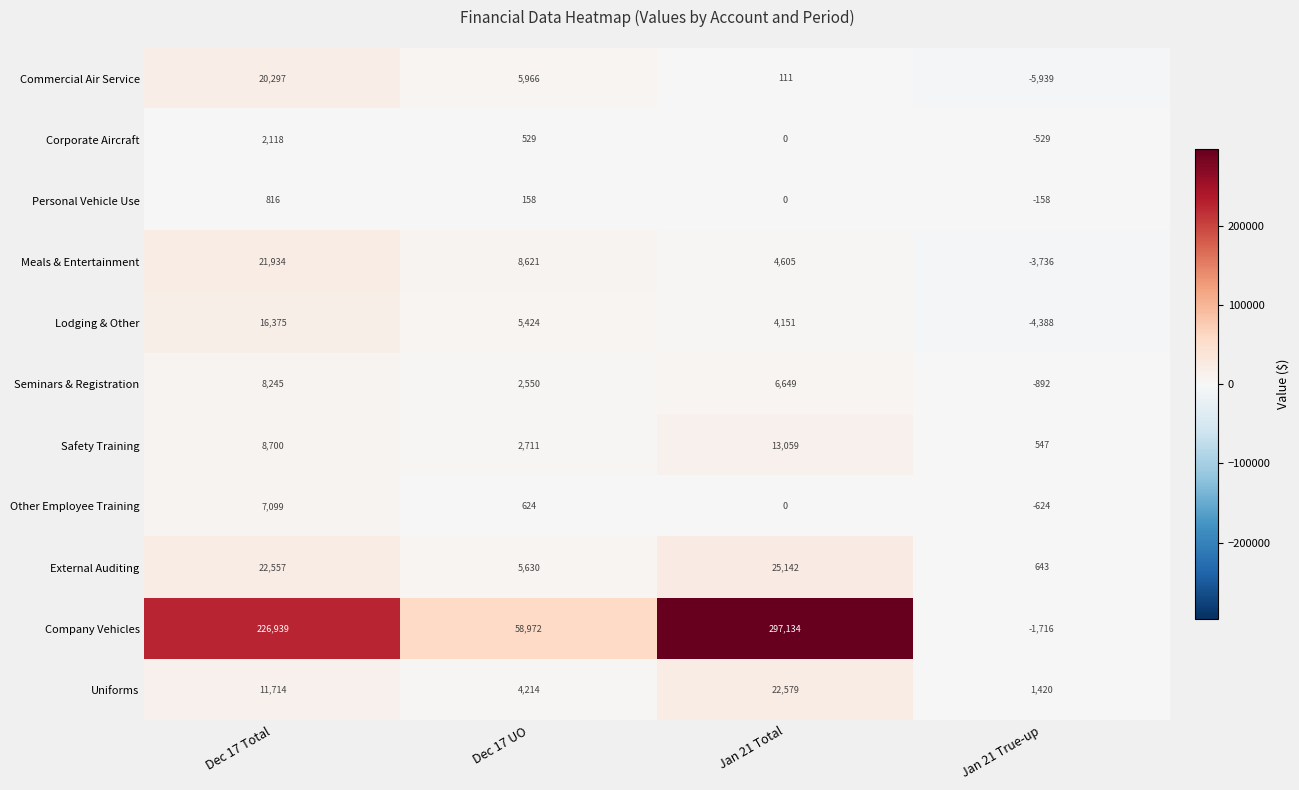

True or false: Company Vehicles has a value of -888 at Jan 21 True-up.

False